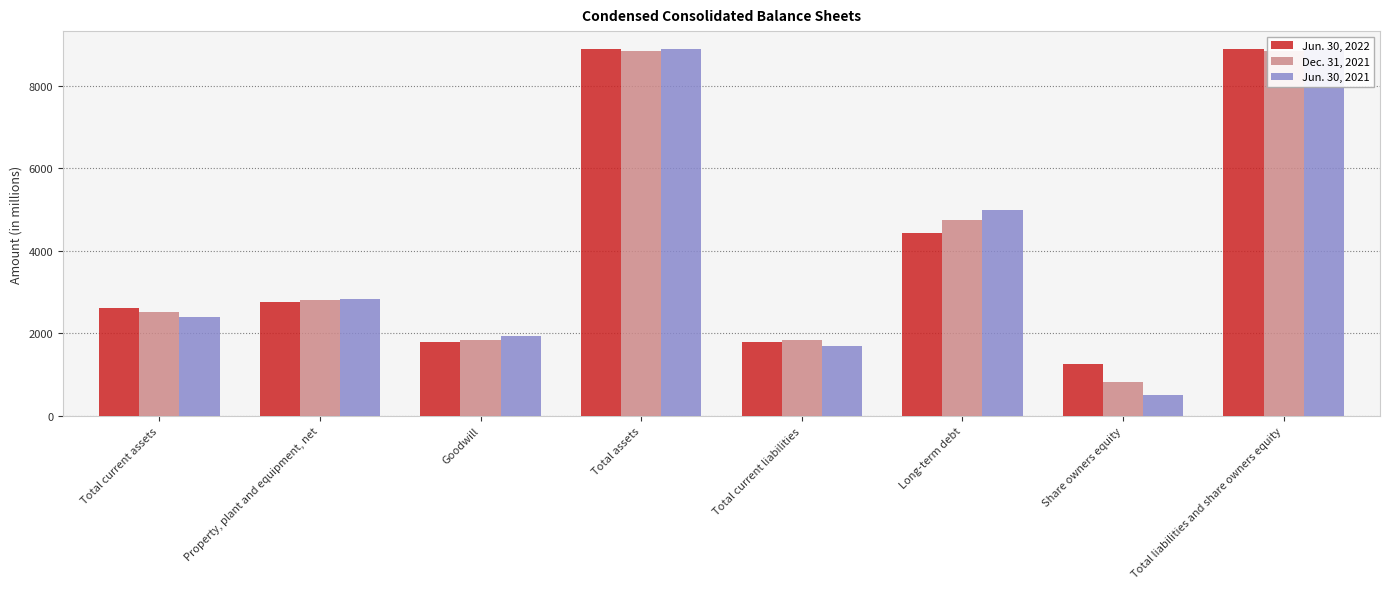

At which category does the chart reach its peak across all series?

Total assets